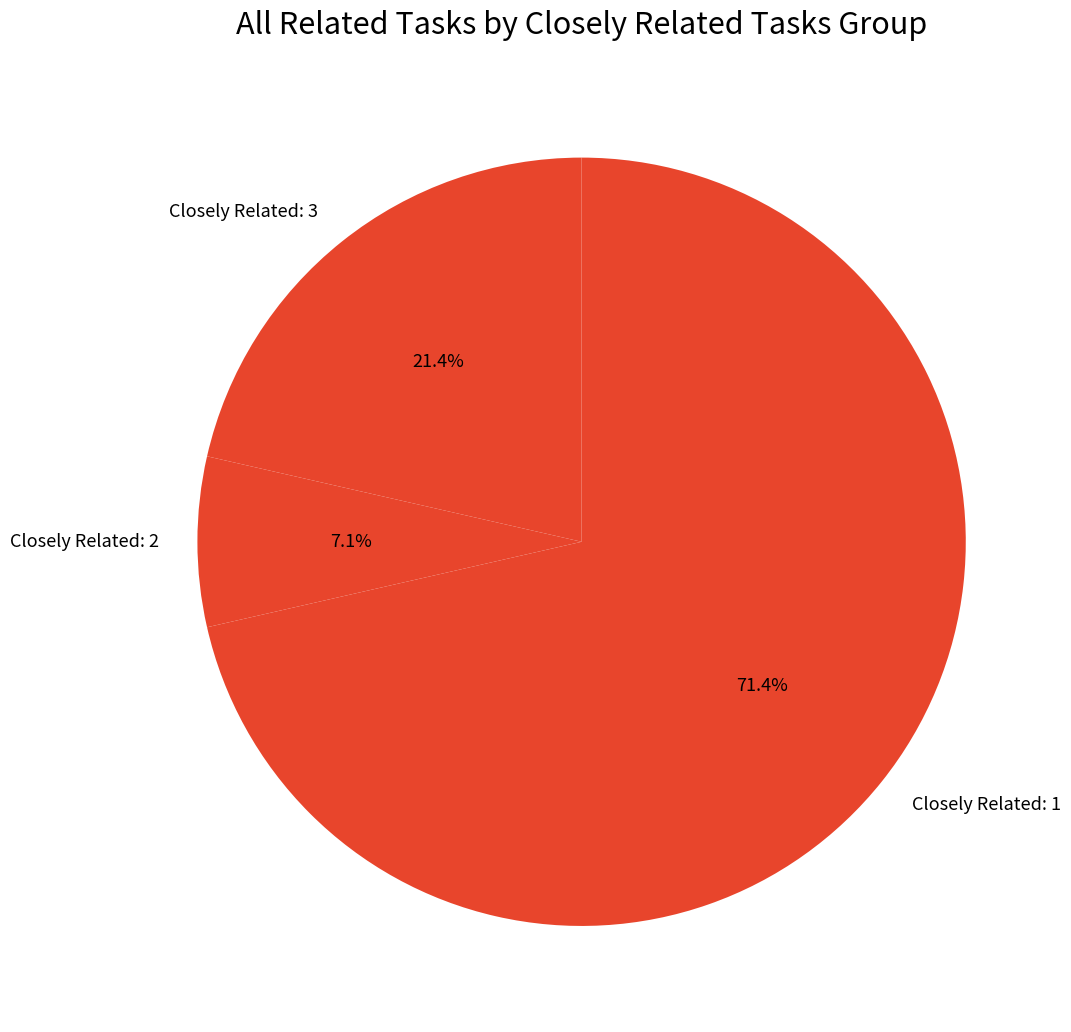

What is the majority slice?

Closely Related: 1